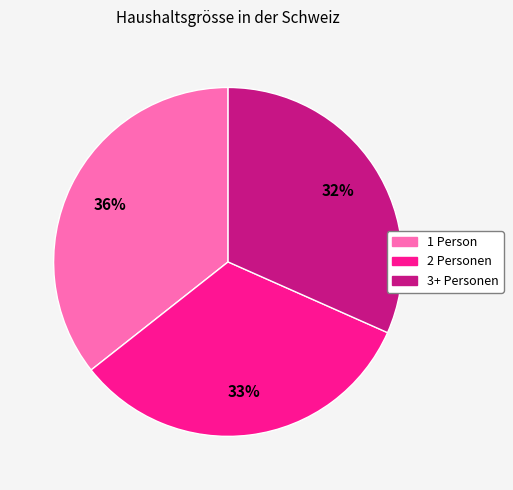

Is it true that 3+ is 32% of the pie?

True